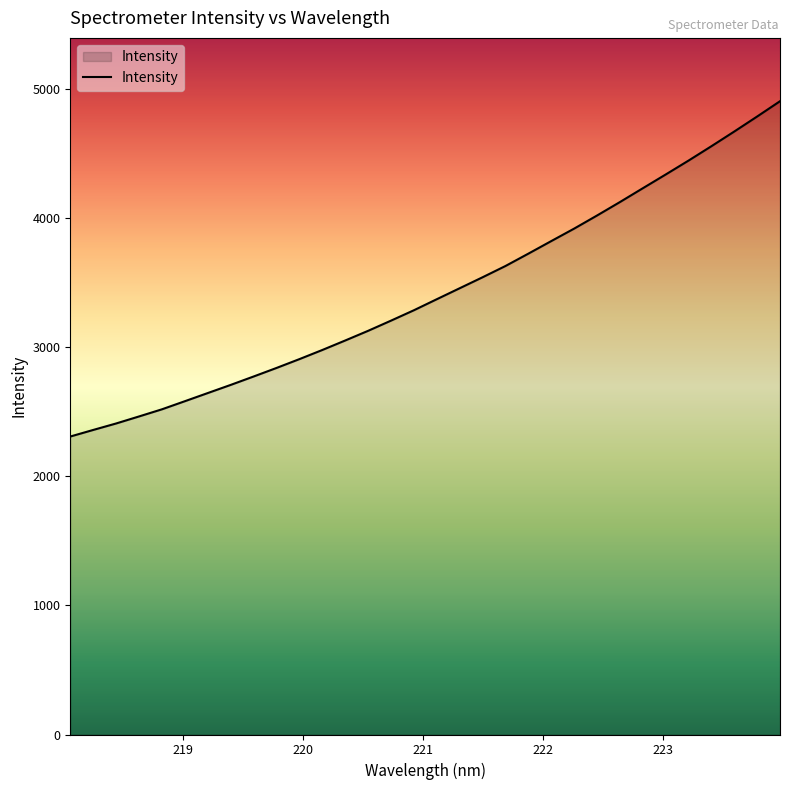

What is the difference between the maximum and minimum values?

2597.8